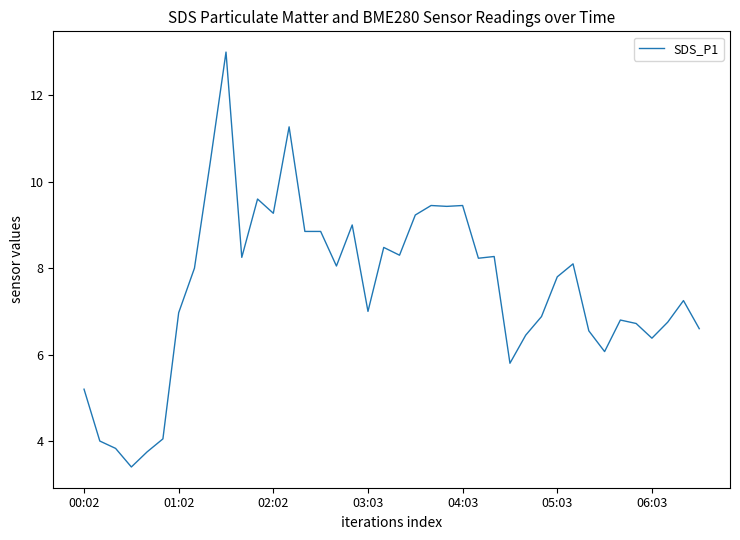

What is the maximum value shown in the chart?

13.0